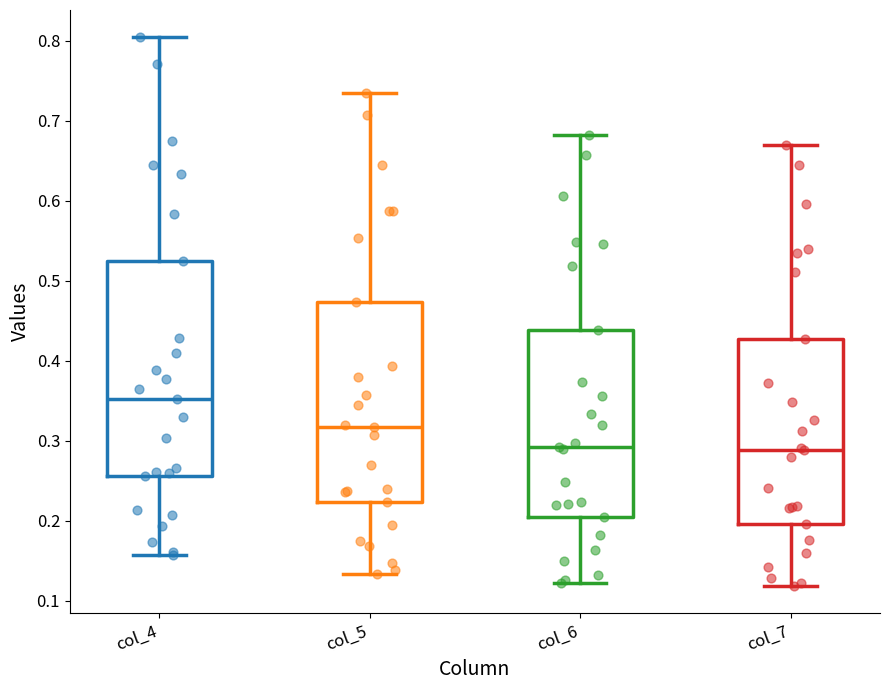

Comparing the boxes themselves (not the whiskers), which one is the tallest?

col_4